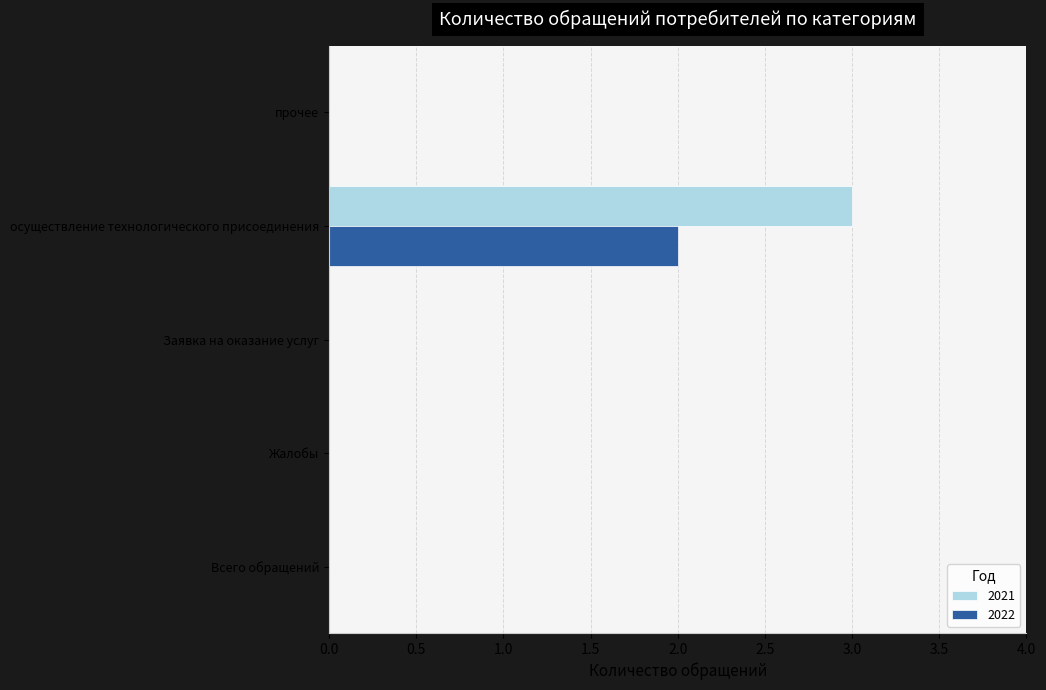

Is it true that 2022 equals 0 at Всего обращений?

True